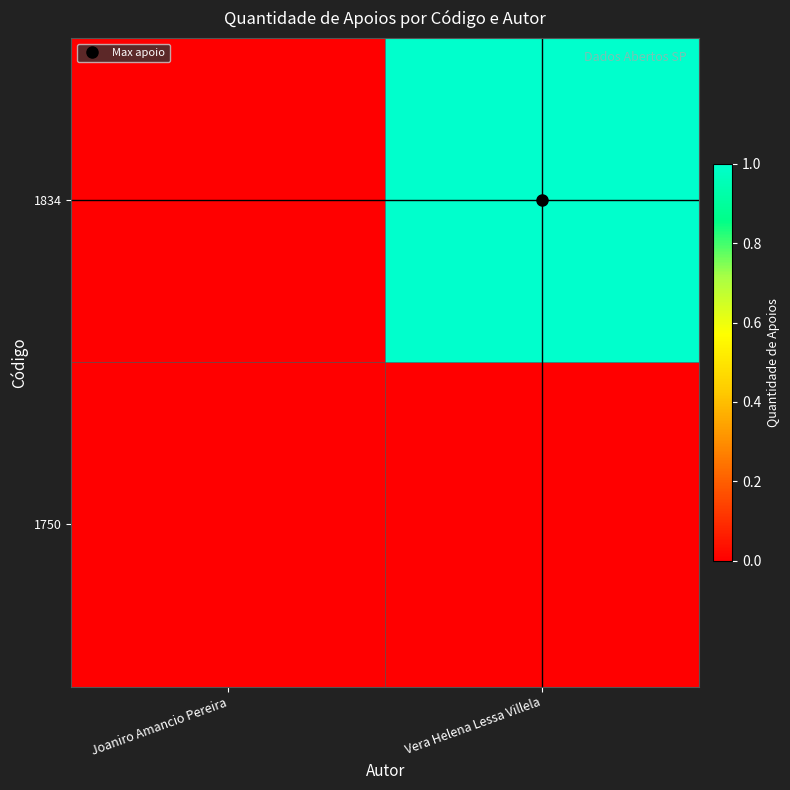

How many series are shown in this chart?

2